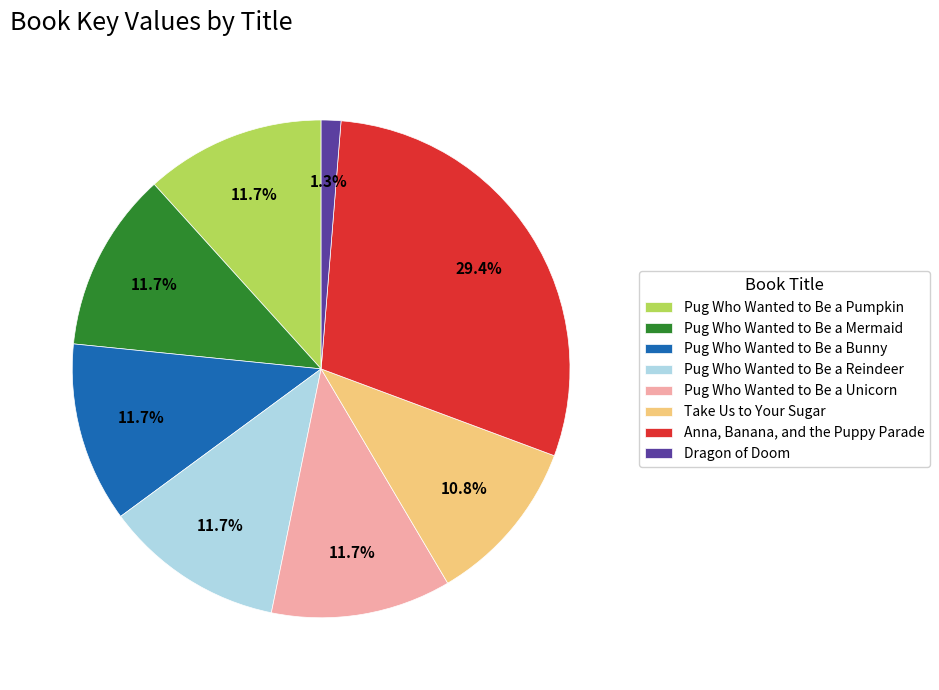

To the nearest percent, what is the difference between the largest and smallest slice percentages?

28%